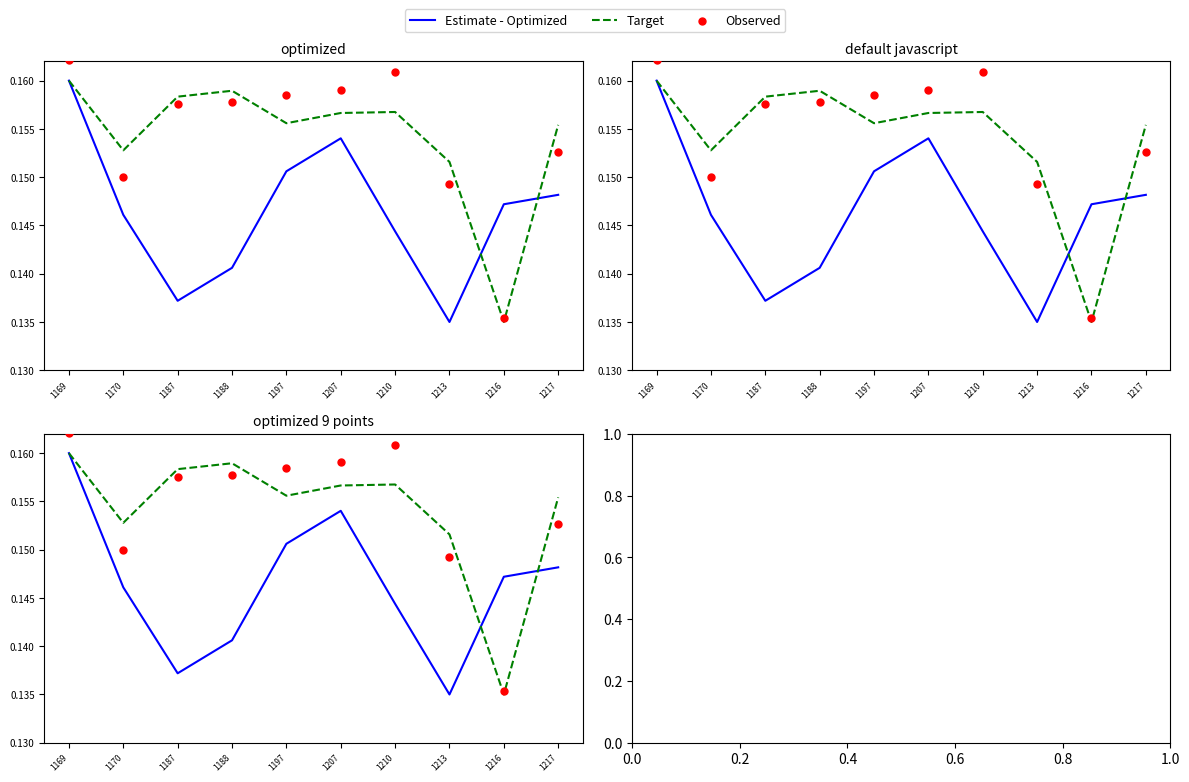

Which series has the largest total across all categories?

Observed